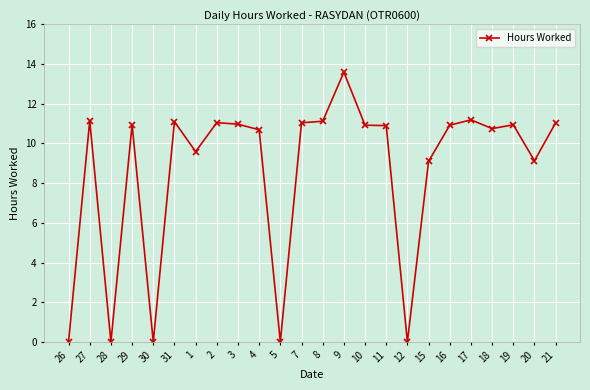

Is this an area chart (filled region under the line)?

No